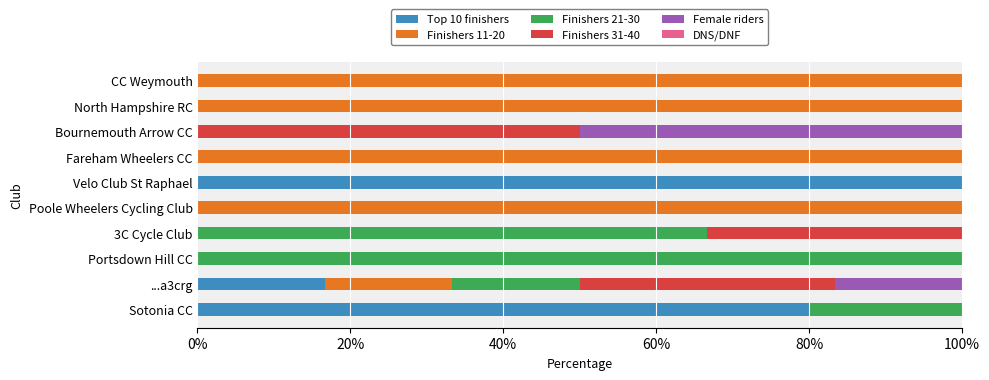

What is the total value across all series at Fareham Wheelers CC?

100.0